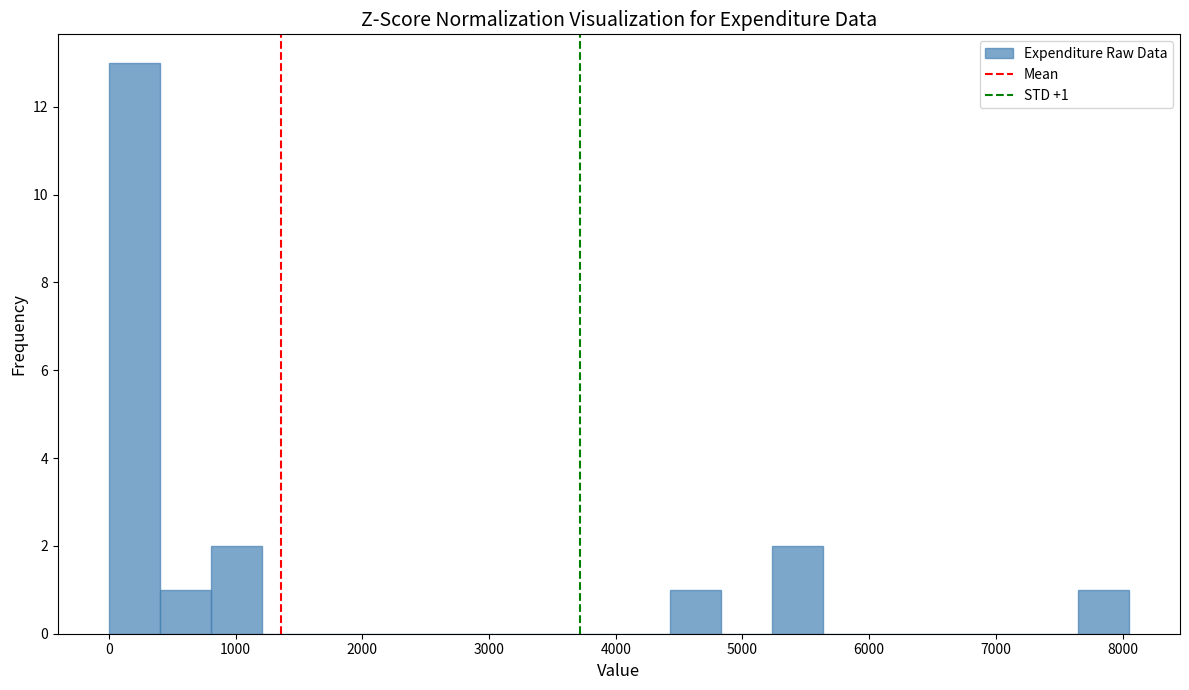

Which range on the x-axis has the tallest bar?

0 to 400